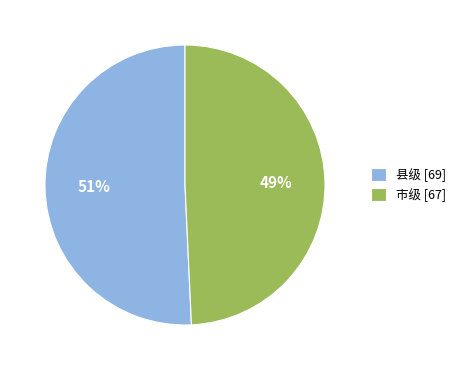

Is the sum of 县级 [69] and 市级 [67] greater than half?

Yes